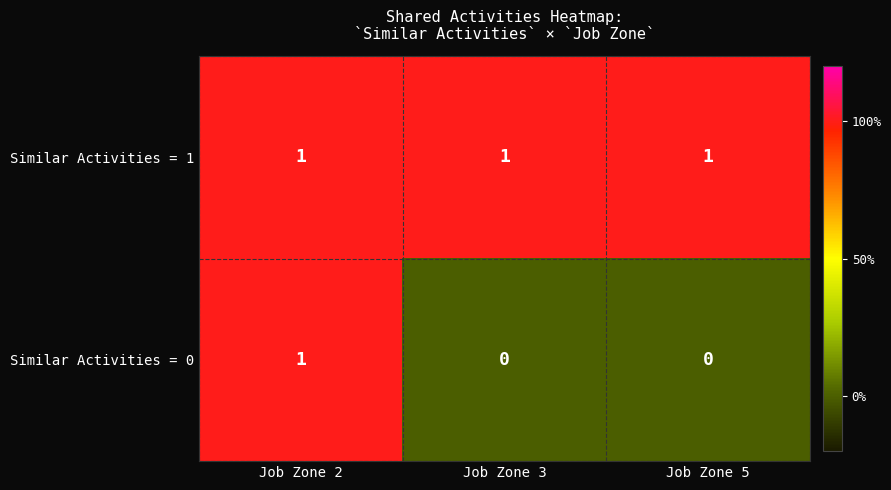

How many categories are shown in the chart?

3